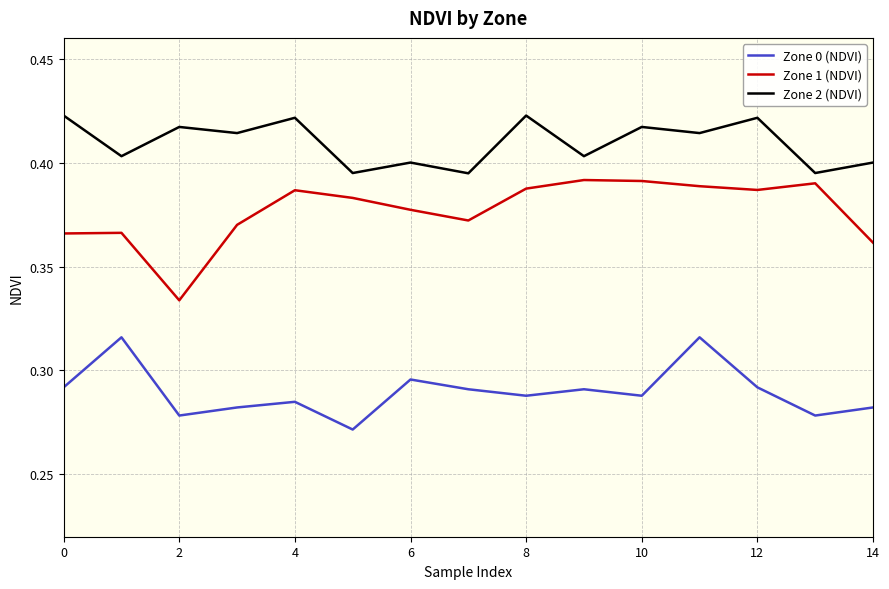

Which series has the largest range (max minus min)?

Zone 1 (NDVI)